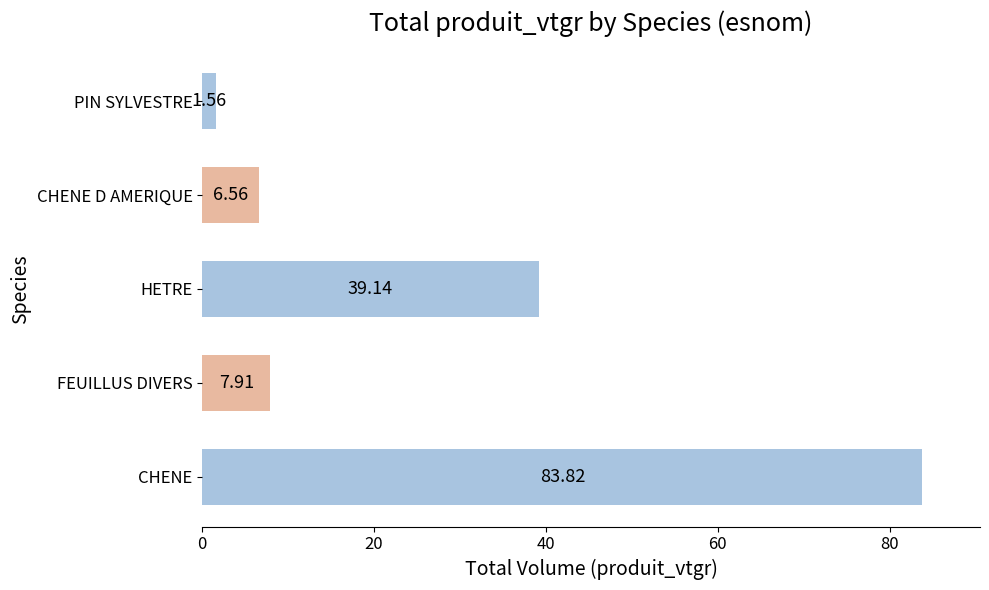

At which label is the value closest to 42?

HETRE